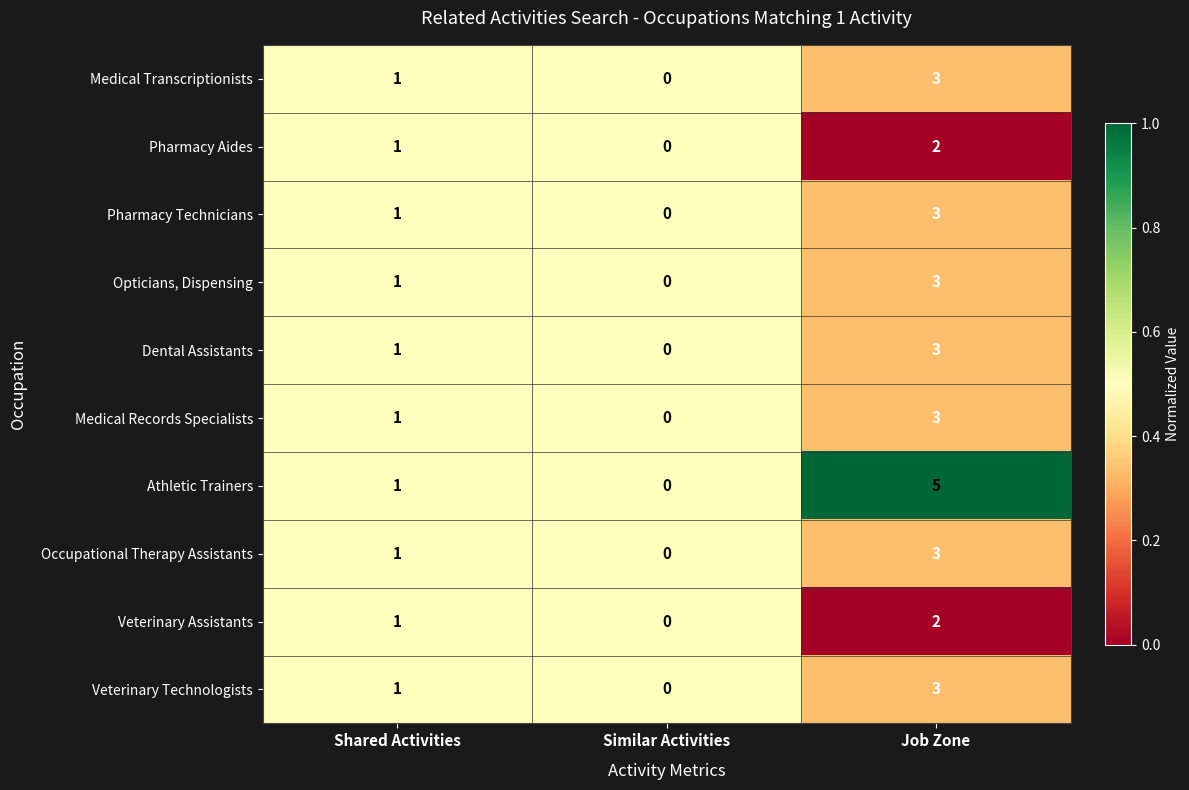

Reading right to left, what are all the values shown in this chart?

Medical Transcriptionists: Job Zone=3	Similar Activities=0	Shared Activities=1
Pharmacy Aides: Job Zone=2	Similar Activities=0	Shared Activities=1
Pharmacy Technicians: Job Zone=3	Similar Activities=0	Shared Activities=1
Opticians, Dispensing: Job Zone=3	Similar Activities=0	Shared Activities=1
Dental Assistants: Job Zone=3	Similar Activities=0	Shared Activities=1
Medical Records Specialists: Job Zone=3	Similar Activities=0	Shared Activities=1
Athletic Trainers: Job Zone=5	Similar Activities=0	Shared Activities=1
Occupational Therapy Assistants: Job Zone=3	Similar Activities=0	Shared Activities=1
Veterinary Assistants: Job Zone=2	Similar Activities=0	Shared Activities=1
Veterinary Technologists: Job Zone=3	Similar Activities=0	Shared Activities=1